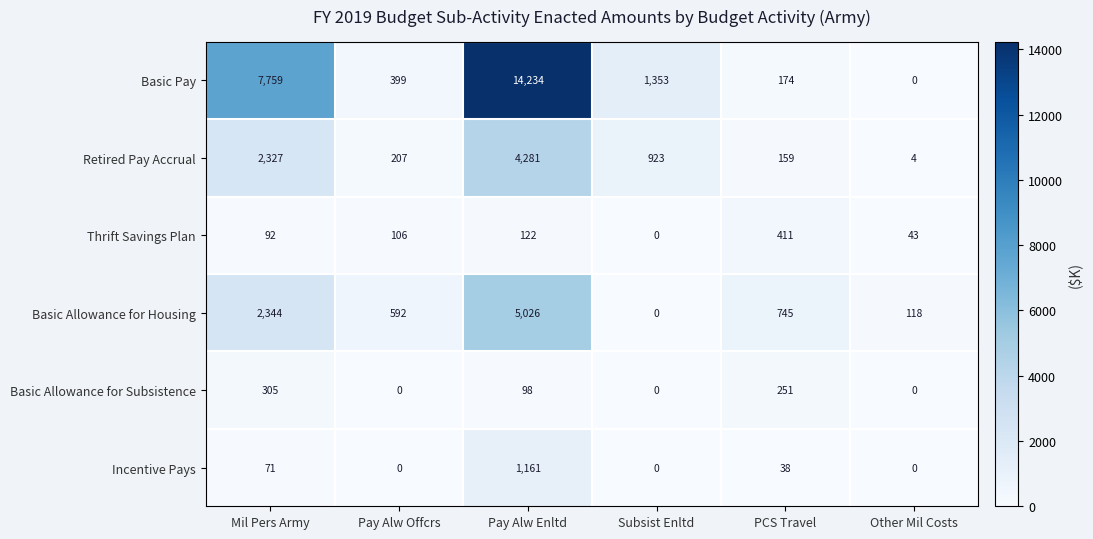

Is it true that Basic Pay equals 1353 at Subsist Enltd?

True